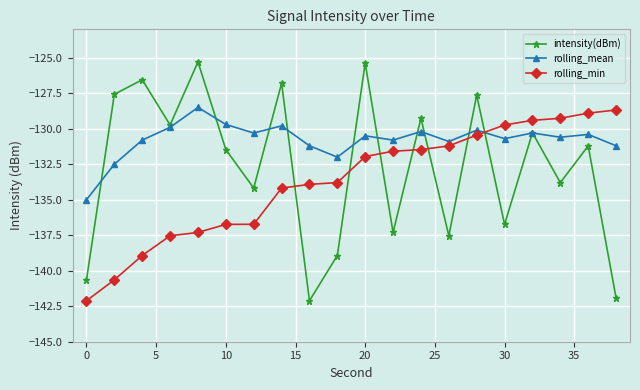

Which series has the widest spread of values?

intensity(dBm)